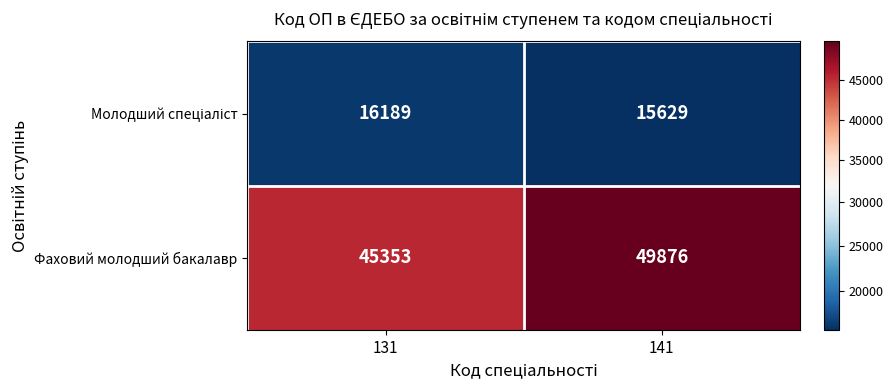

What is the sum of all Фаховий молодший бакалавр values?

95229